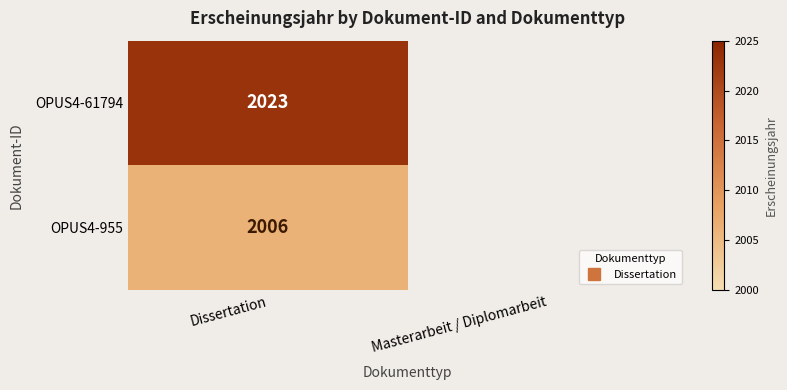

Between Dissertation and Masterarbeit / Diplomarbeit, which is larger?

Masterarbeit / Diplomarbeit